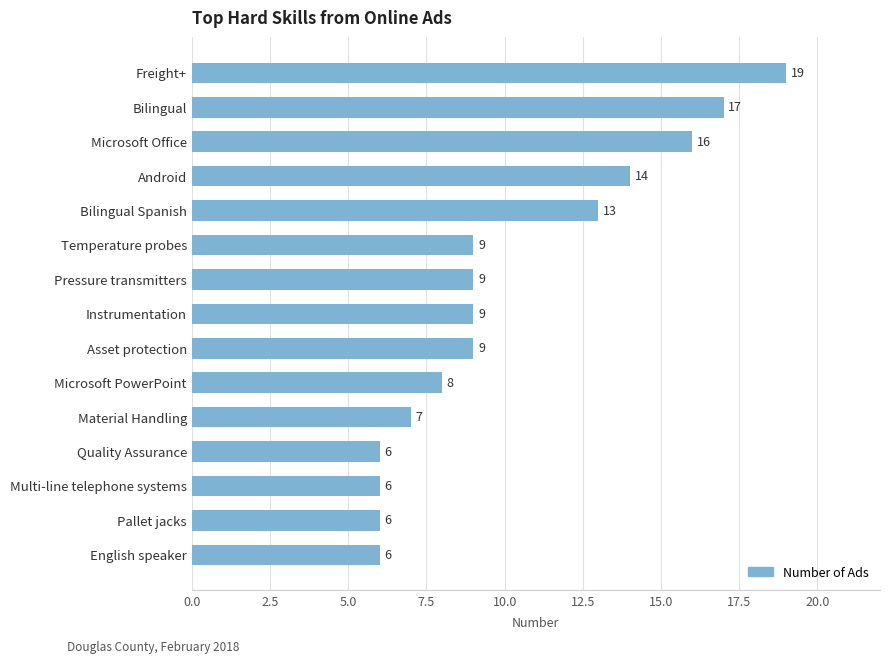

What is the difference between the maximum and minimum values?

13